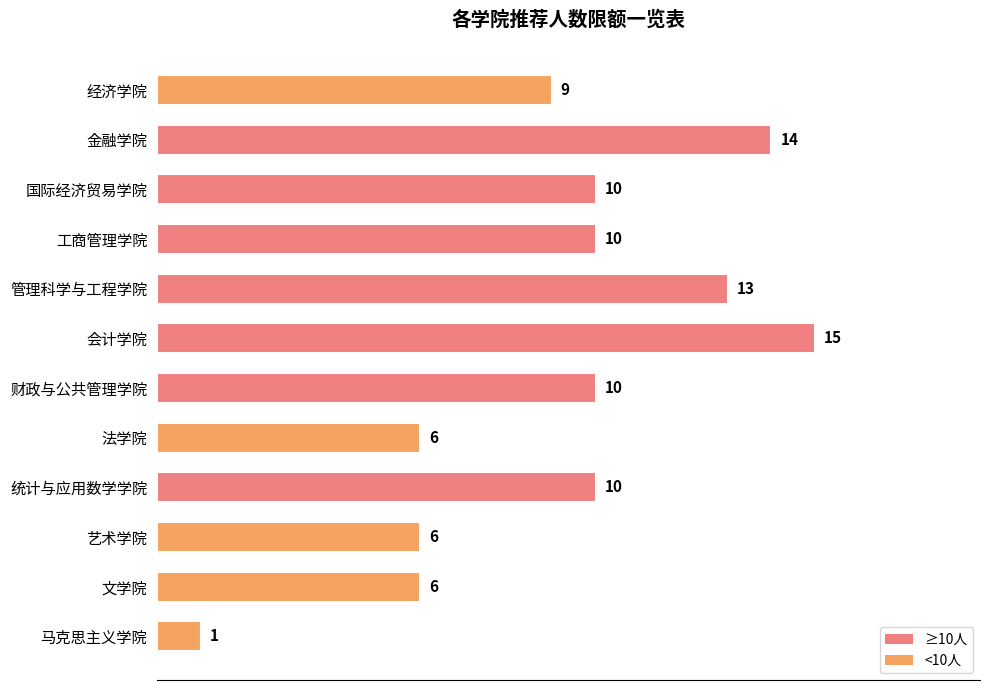

Between 工商管理学院 and 金融学院, which is larger?

金融学院